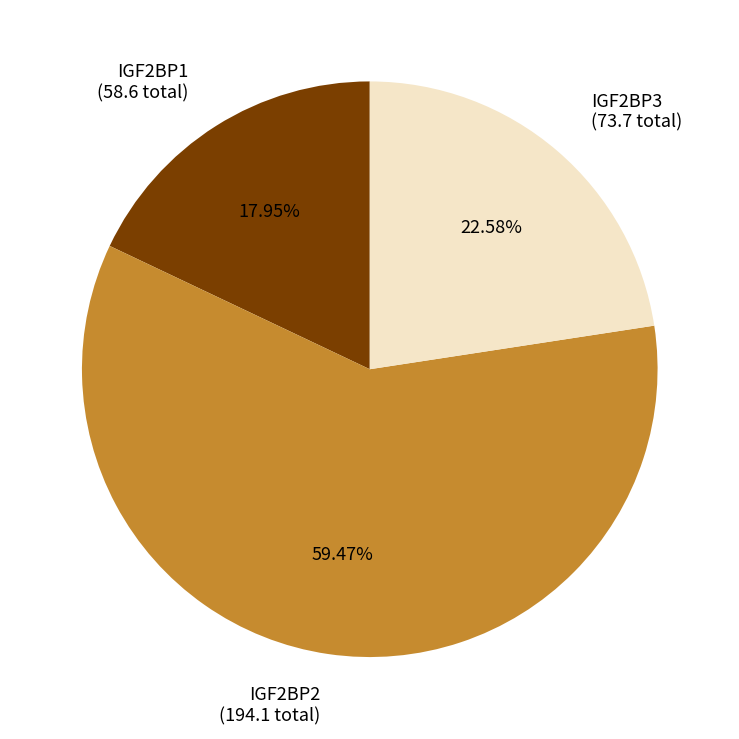

Which has a higher value, IGF2BP3 (73.7 total) or IGF2BP2 (194.1 total)?

IGF2BP2 (194.1 total)